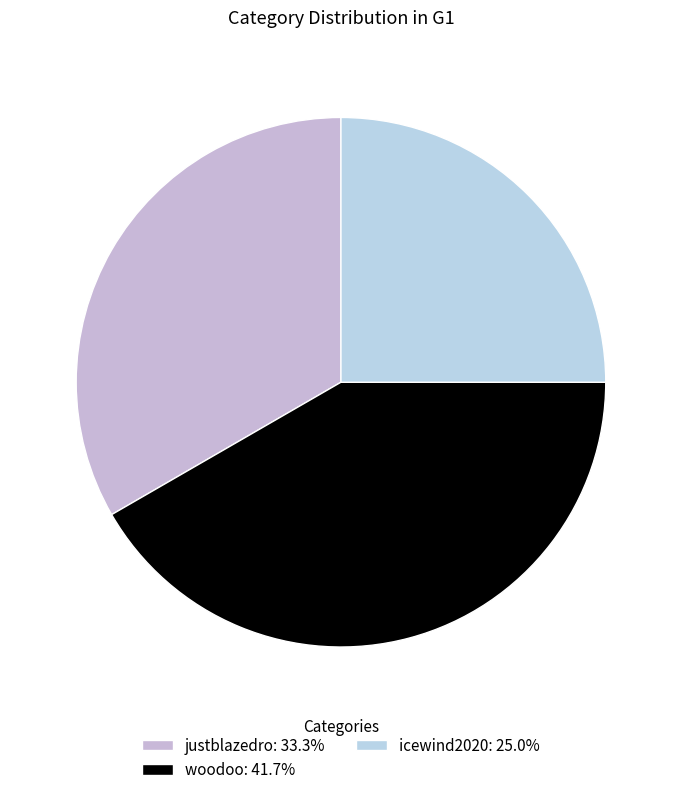

How many slices are in this pie chart?

3